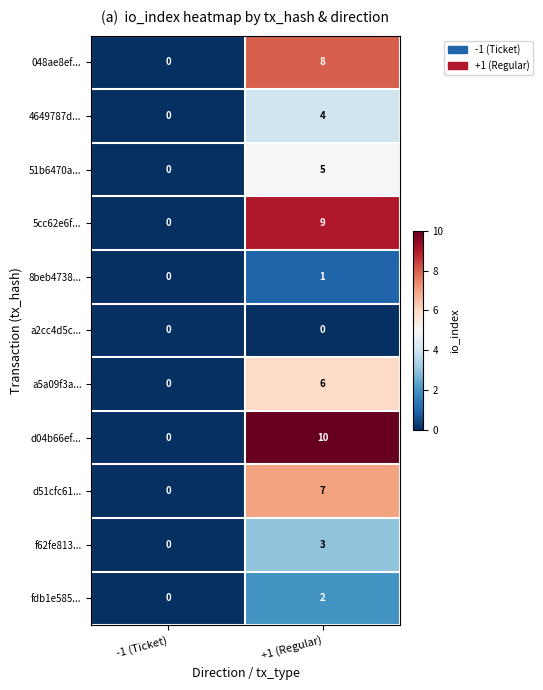

Between -1 (Ticket) and +1 (Regular), which series saw the biggest shift?

d04b66ef...